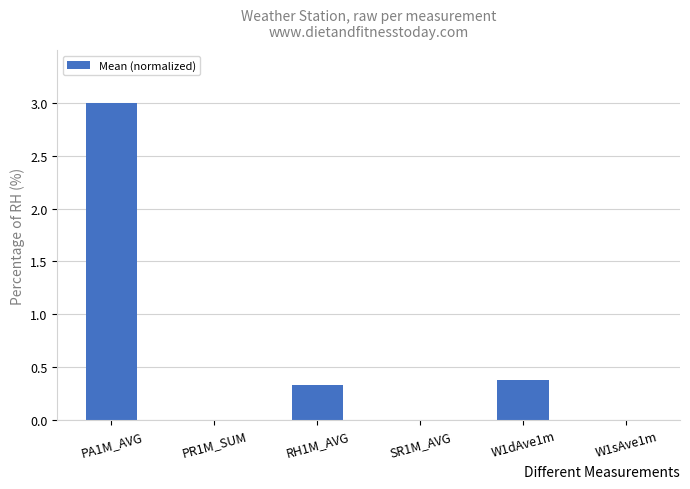

Count the number of data series in this chart.

1